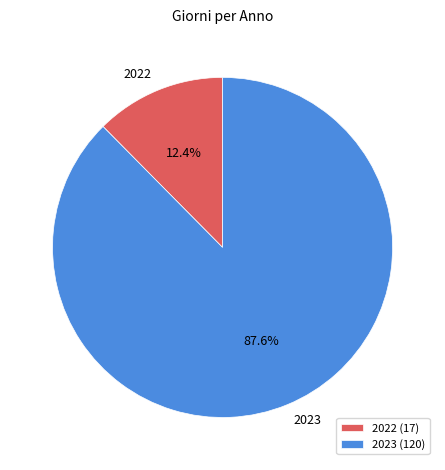

Which category accounts for the majority?

2023